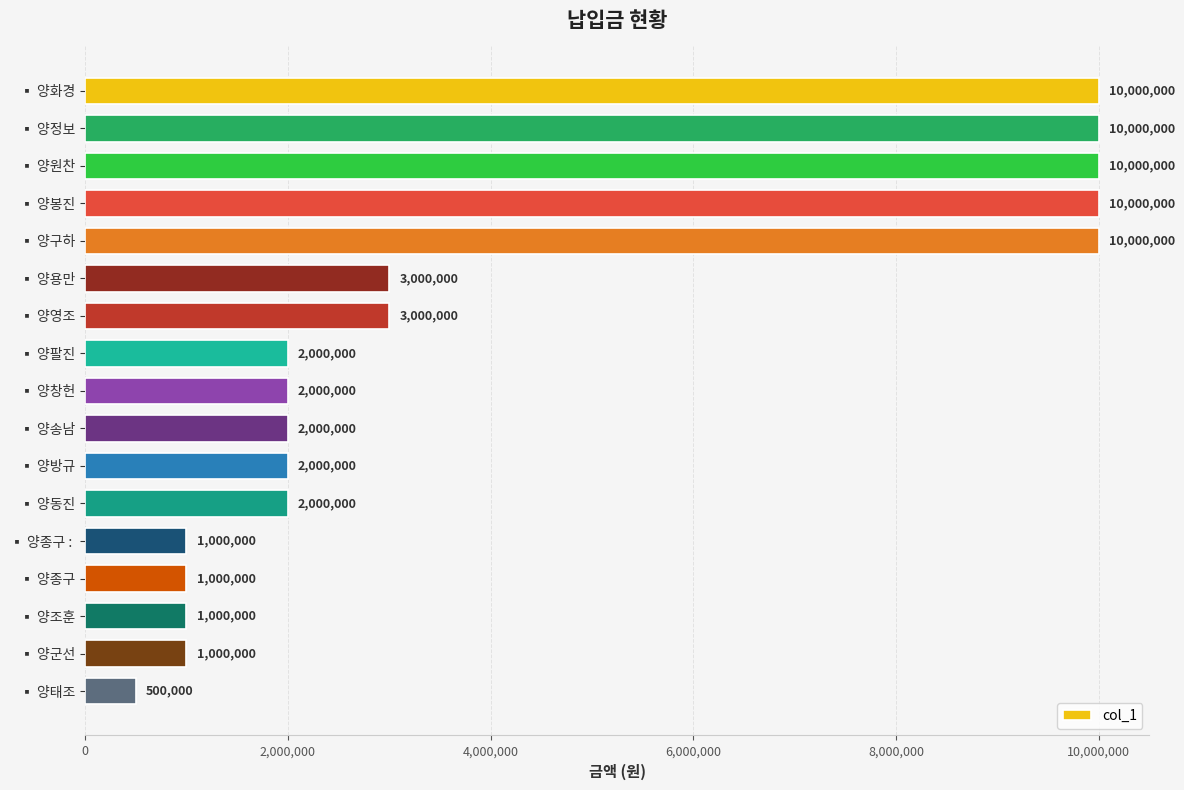

How many bars are there in total?

17